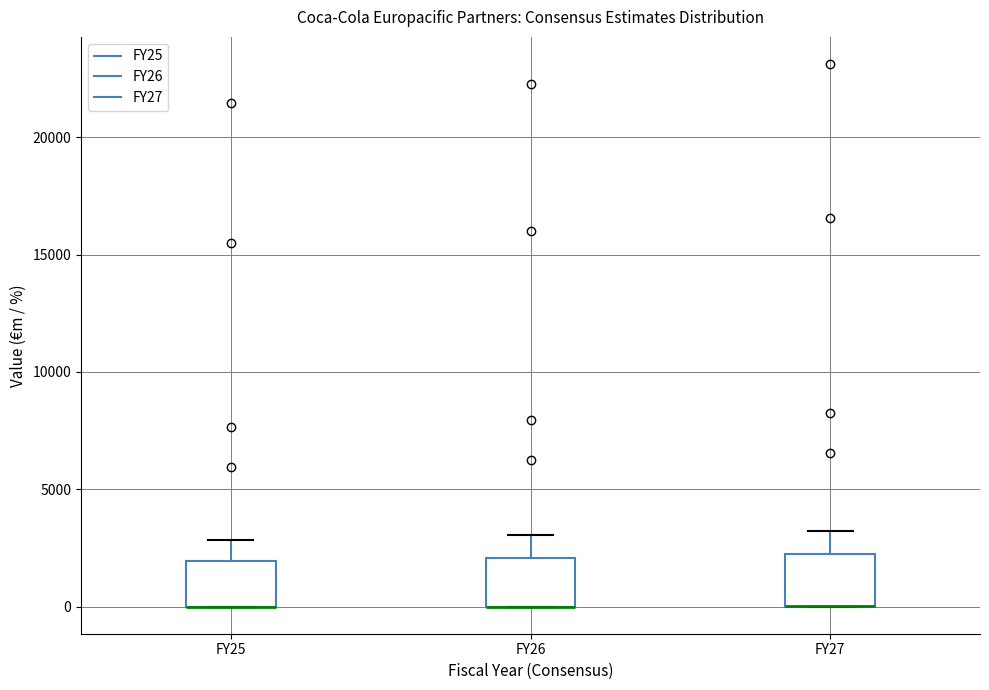

Where is the upper edge of the box for FY25 on the y-axis? The values are not printed on the chart, so give them approximately, as read against the axis.

2000